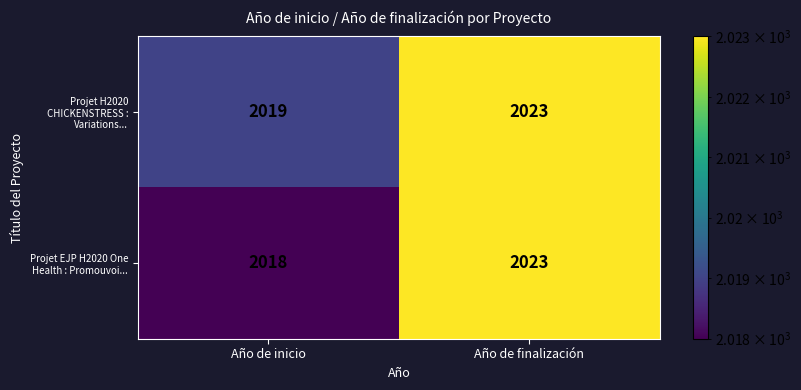

The Projet H2020 CHICKENSTRESS : Variations... series shows 2019 at Año de inicio. True or false?

True